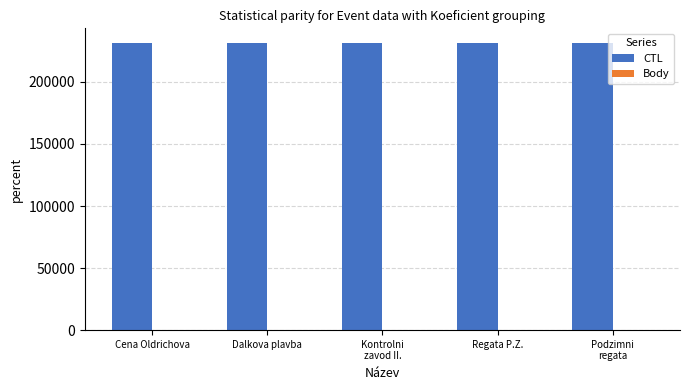

Which series has the largest total across all categories?

CTL